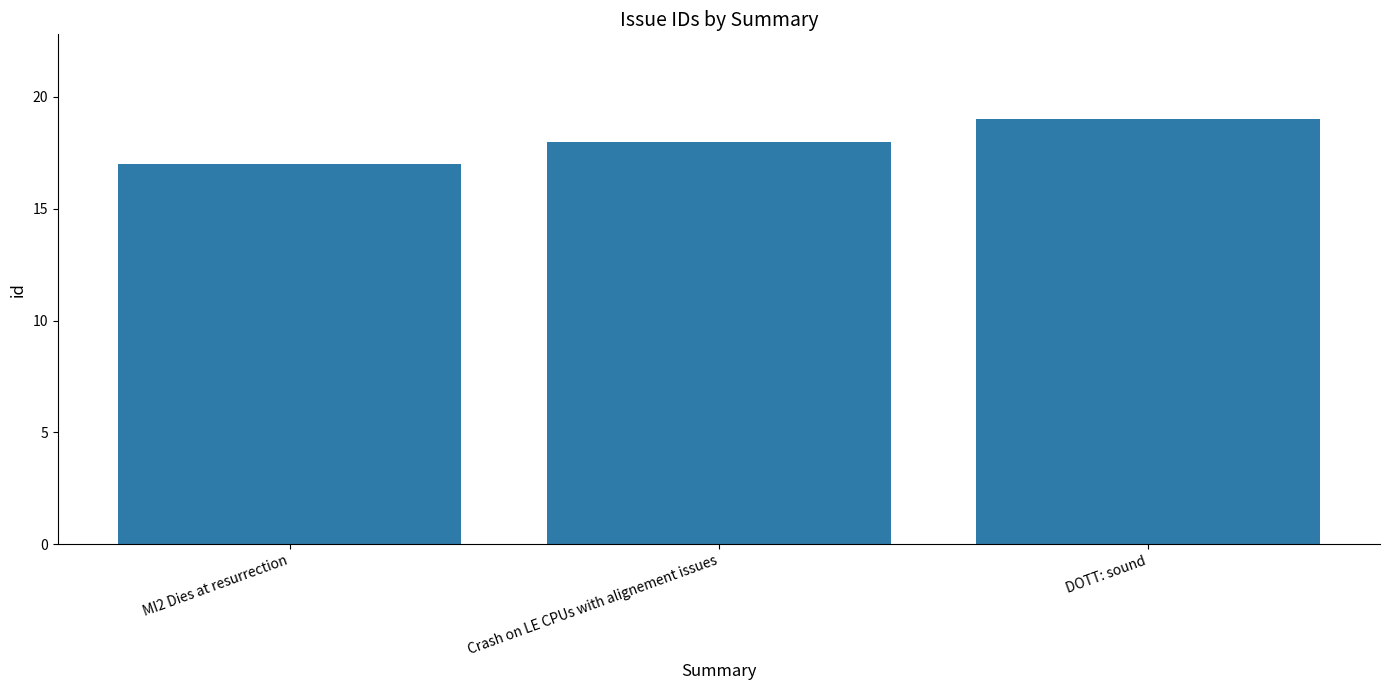

How many data points are less than 18?

1